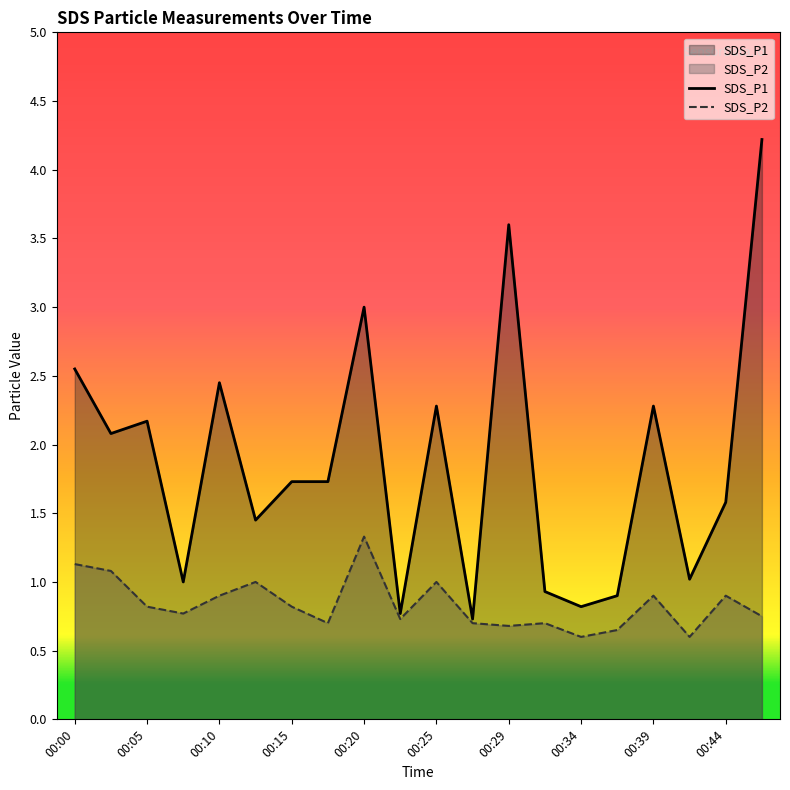

How many SDS_P2 values are between 0 and 1?

17